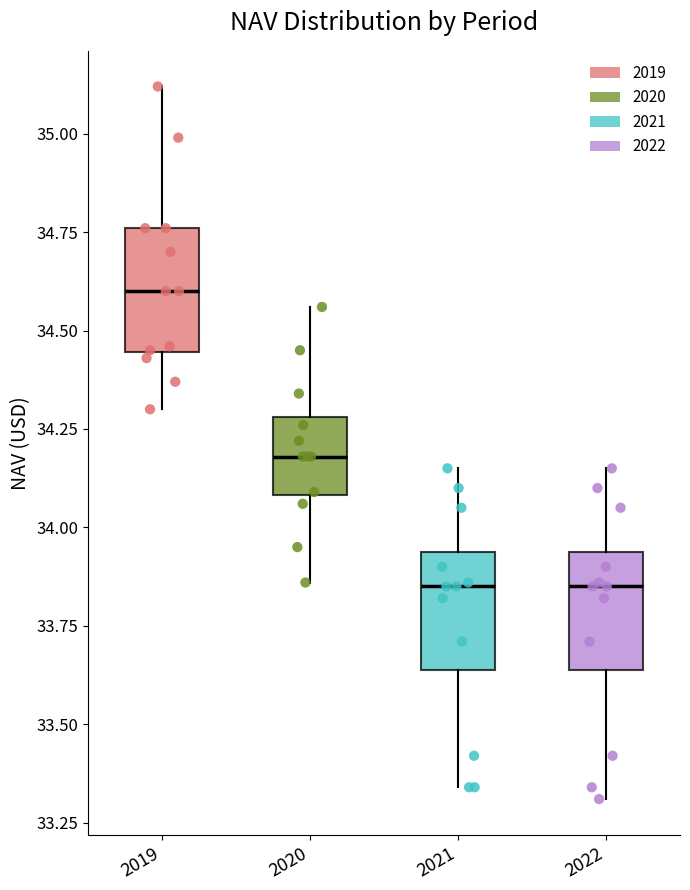

Reading left to right, read every box against the y-axis: the position of its median line, the range the box covers, and the ends of its whiskers. The values are not printed on the chart, so give them approximately, as read against the axis.

2019: median 34.60, box 34.45 to 34.75, whiskers 34.30 to 35.10
2020: median 34.20, box 34.10 to 34.30, whiskers 33.85 to 34.55
2021: median 33.85, box 33.65 to 33.95, whiskers 33.35 to 34.15
2022: median 33.85, box 33.65 to 33.95, whiskers 33.30 to 34.15